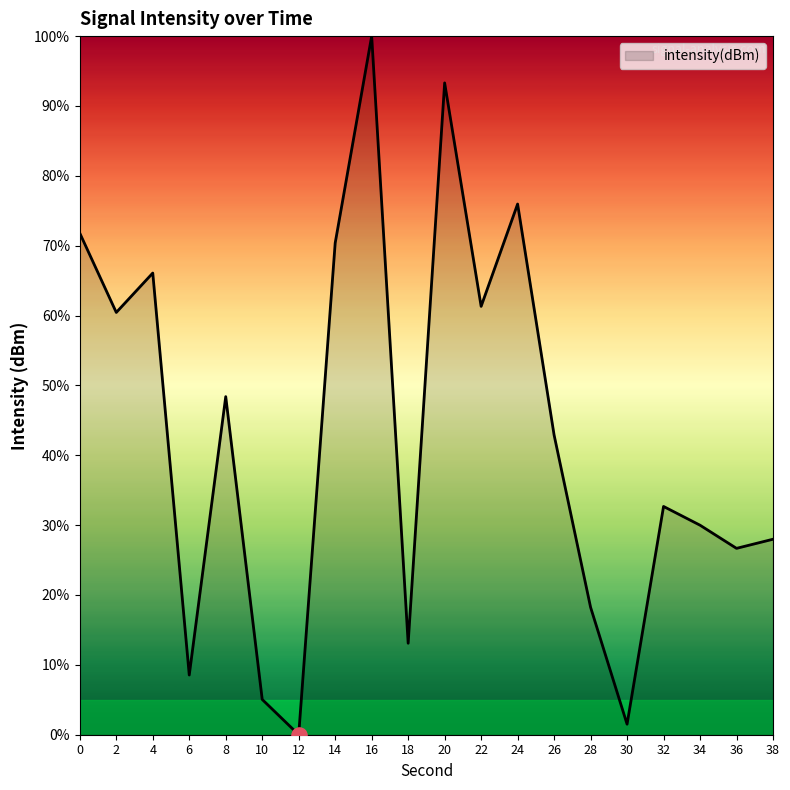

What is the ratio of the value at 14 to the value at 0?

1.0